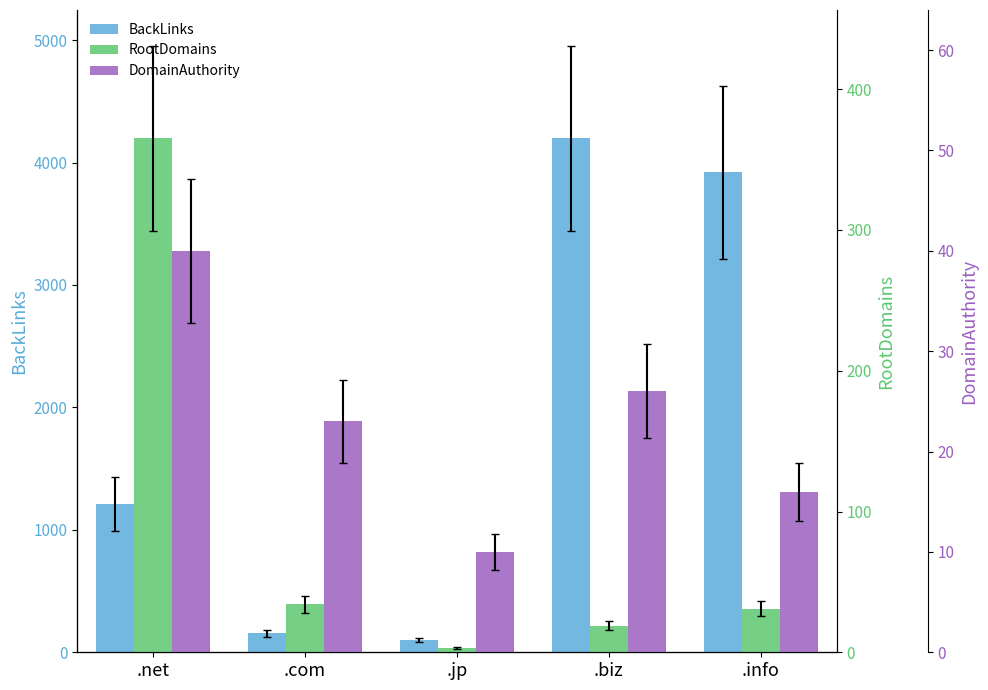

What is the total value across all series at .biz?

4242